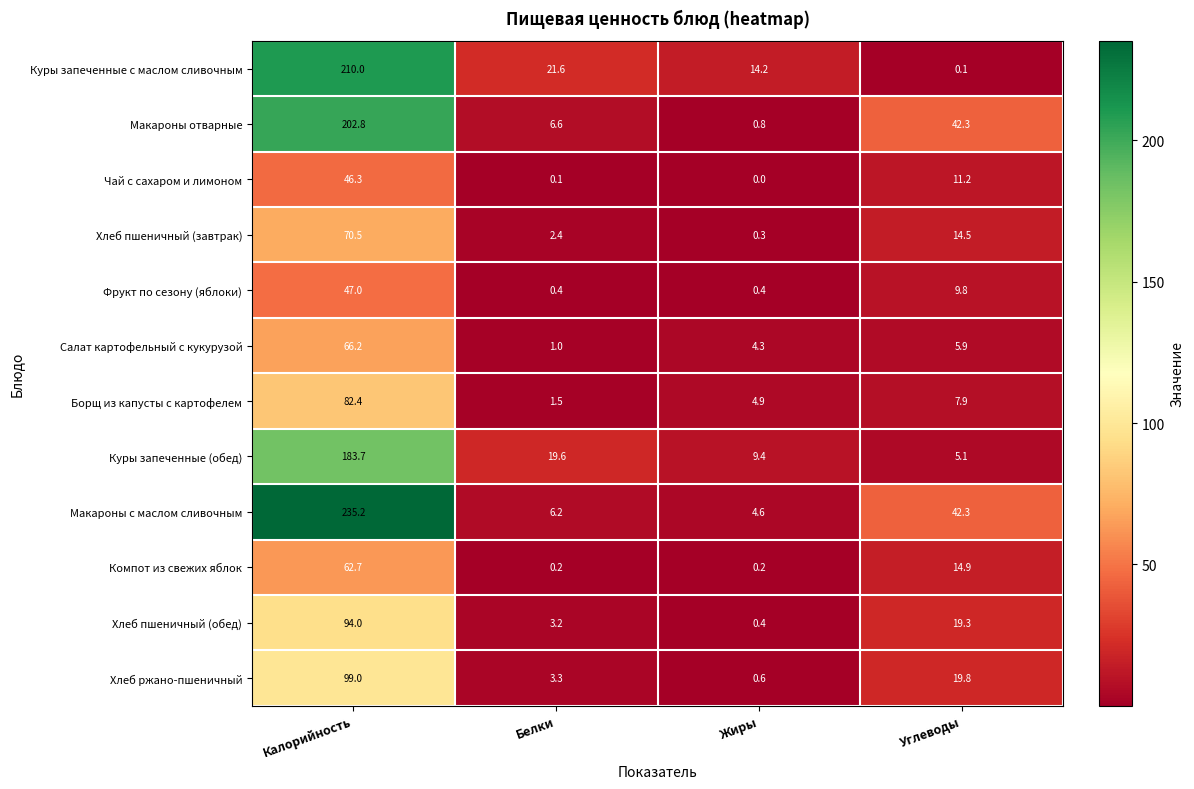

Count the number of categories in the chart.

4